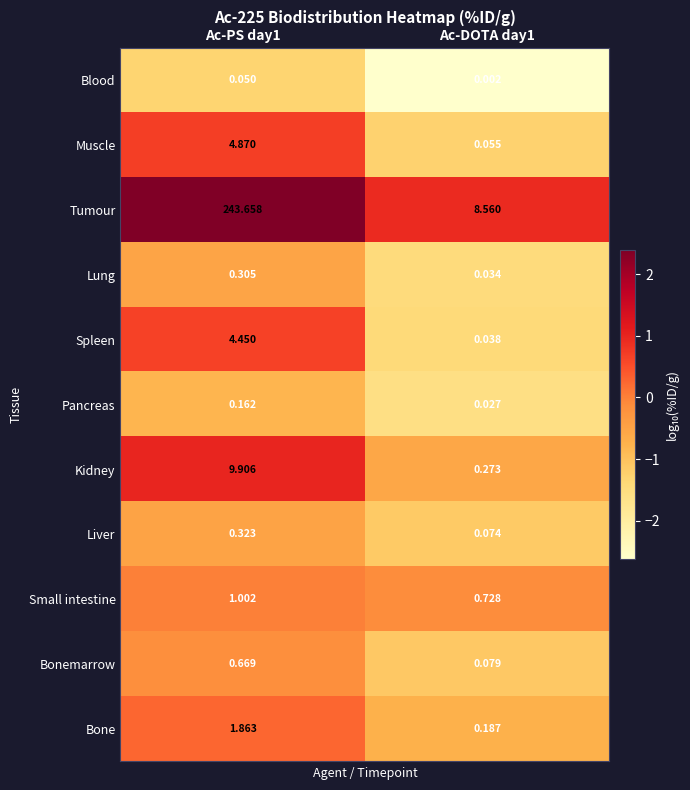

Which series changed the most between Ac-PS day1 and Ac-DOTA day1?

Tumour